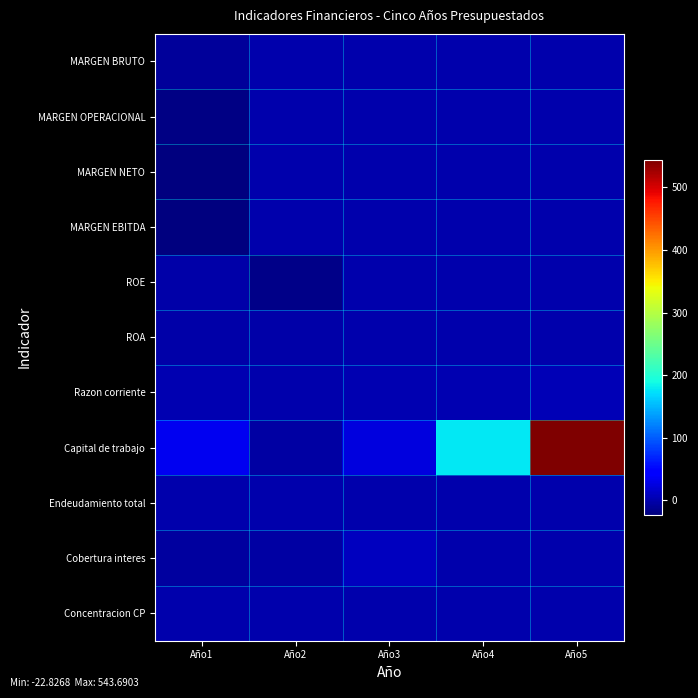

At which category is the sum across all series the highest?

Año5